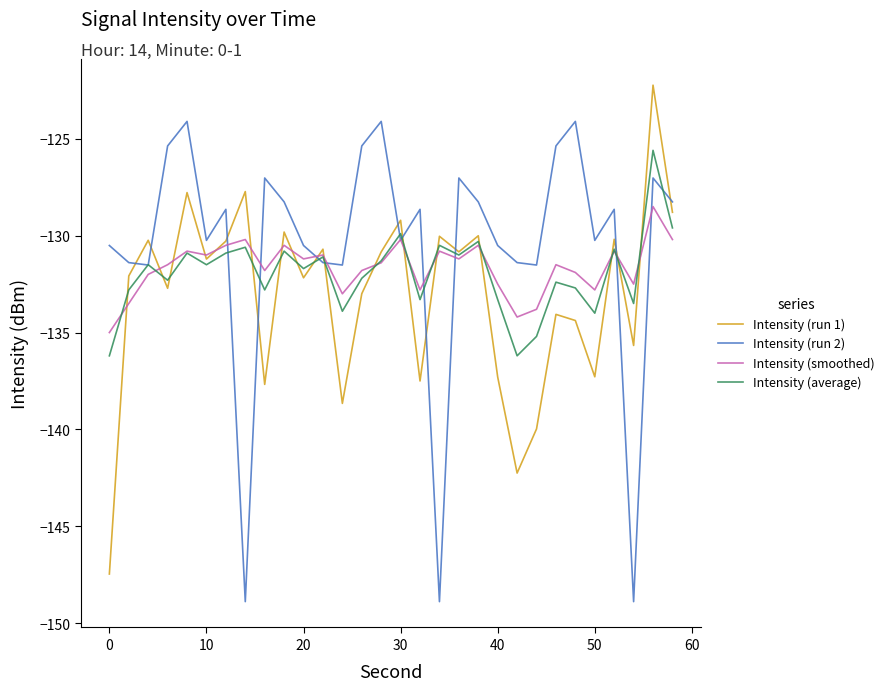

How many categories are shown in the chart?

30